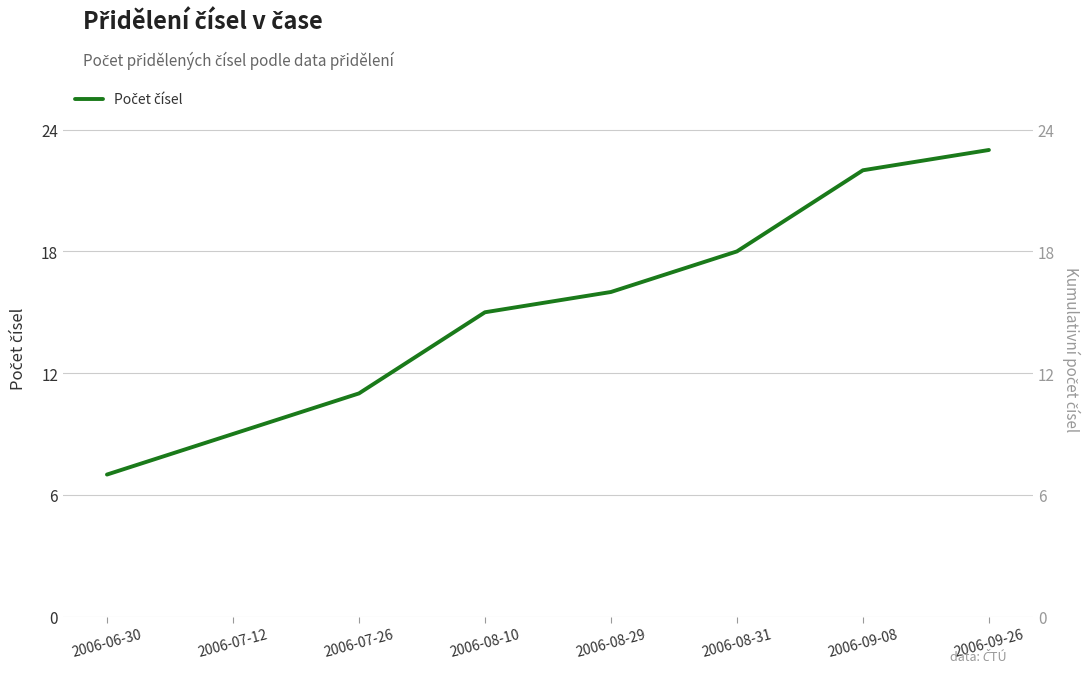

What is the approximate value at 2006-08-29?

16